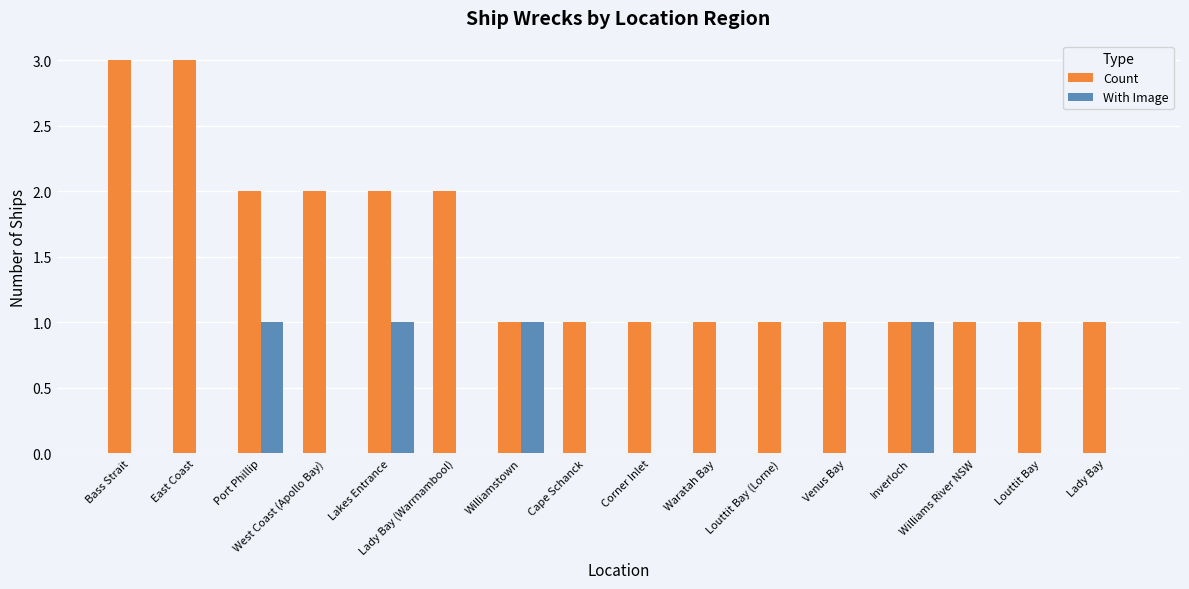

Which series changed the most between Waratah Bay and Inverloch?

With Image